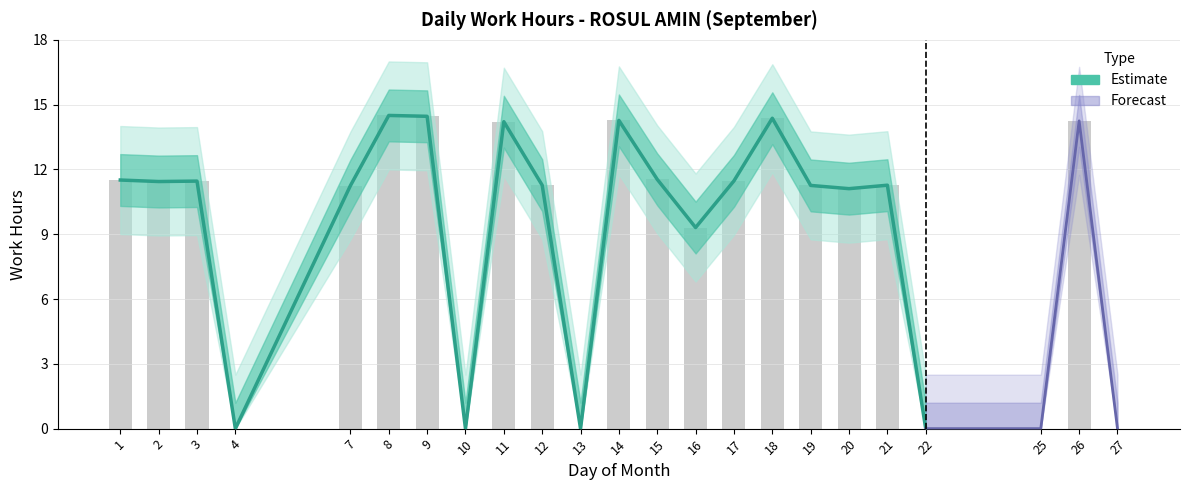

Which has a higher value, 20 or 19?

19